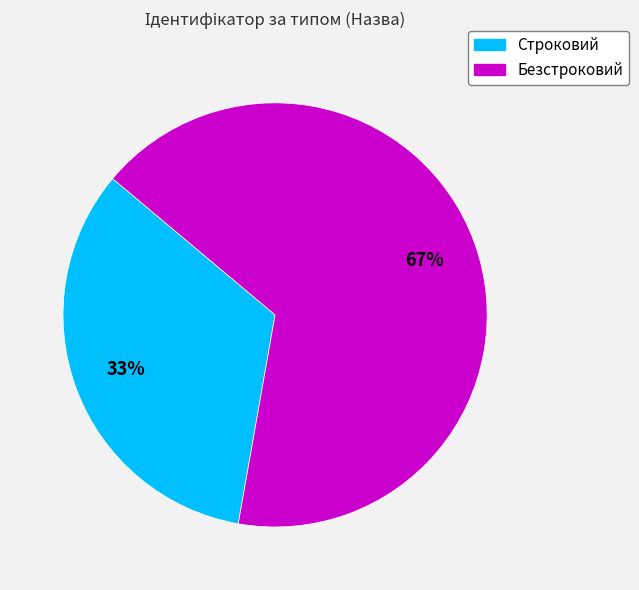

Is it true that Строковий is 33% of the pie?

True